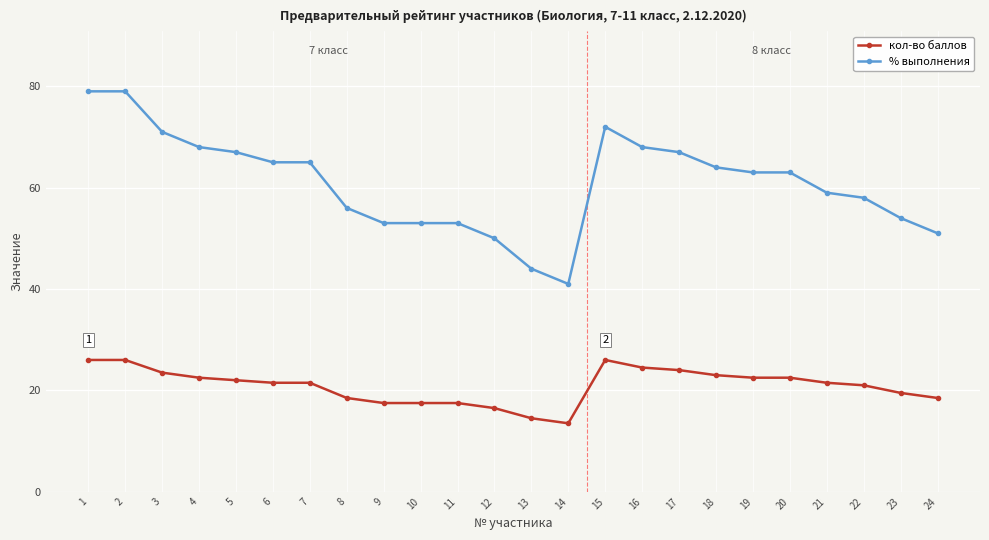

What is the total value across all series at 4?

90.5